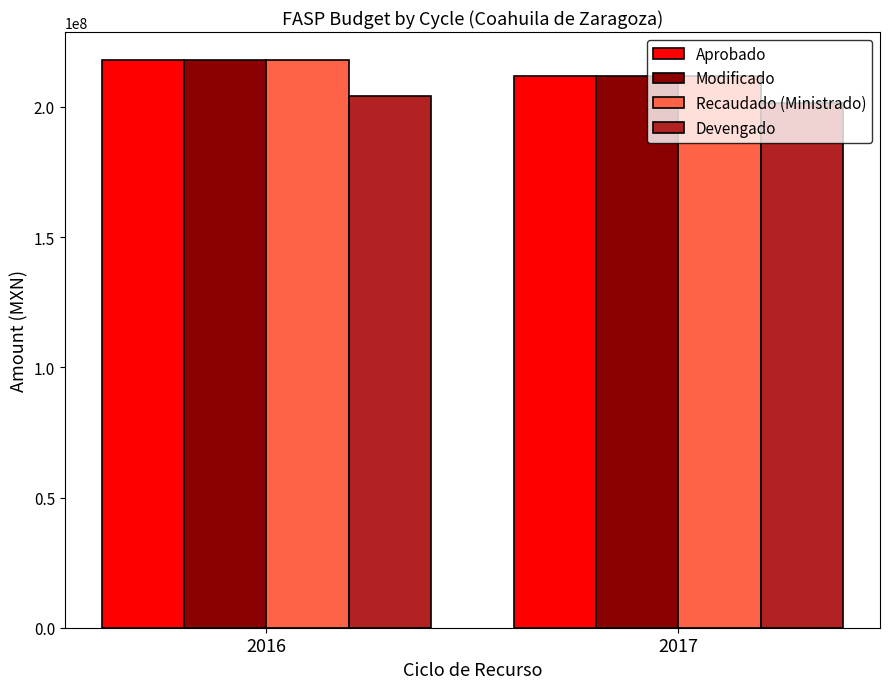

Is it true that Recaudado (Ministrado) equals 211793424.0 at 2017?

True